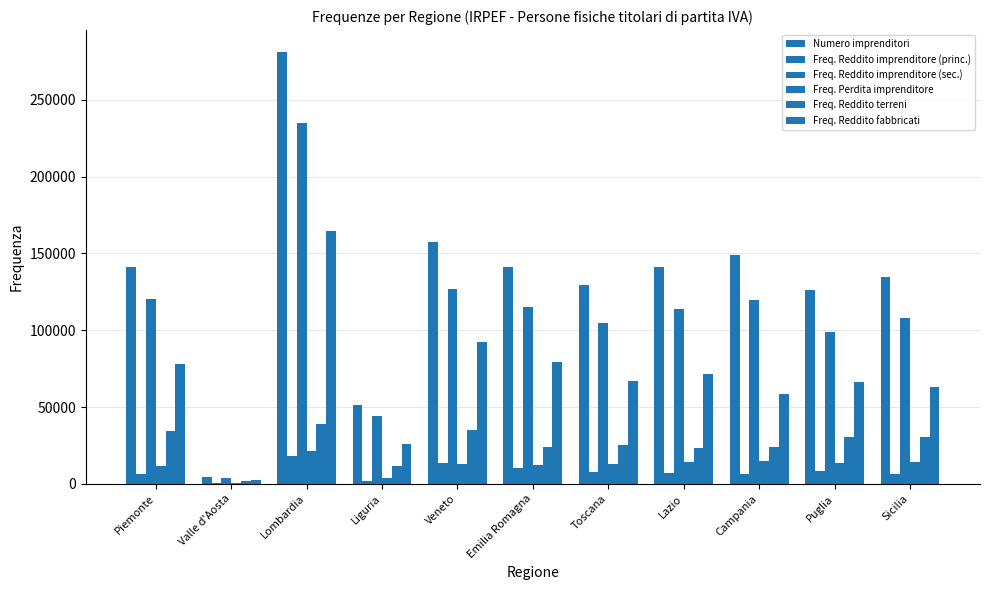

At how many categories does at least one series exceed 105399?

9